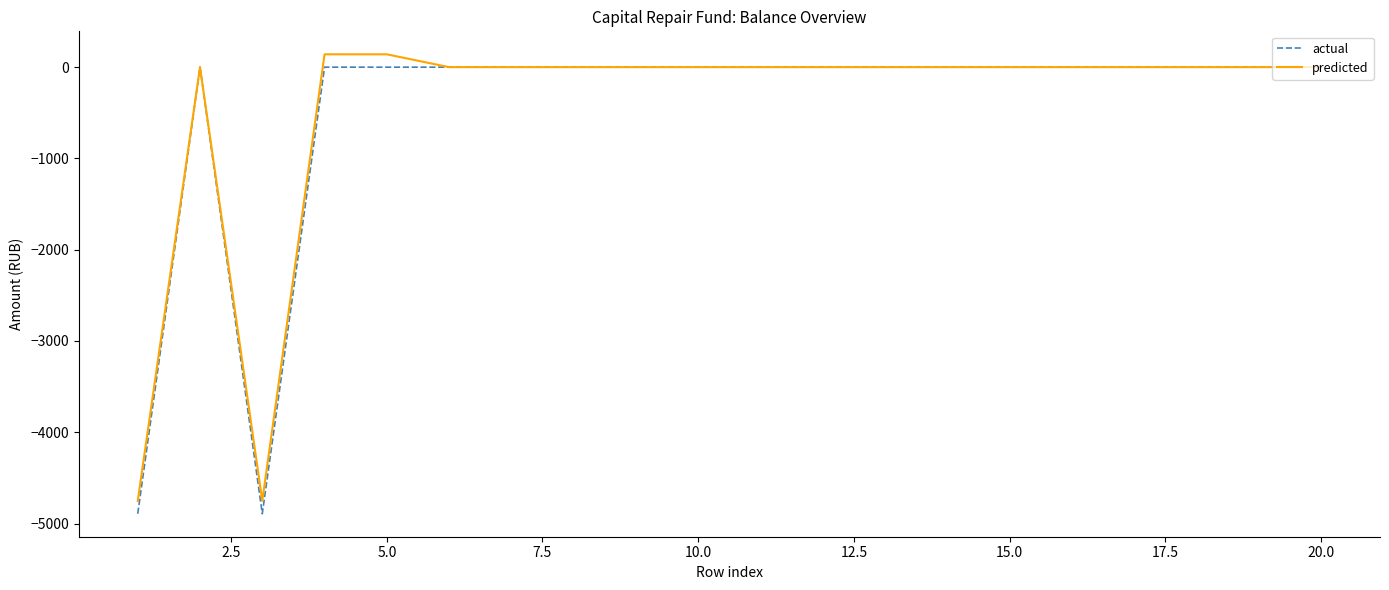

What is the smallest value displayed?

-4893.1